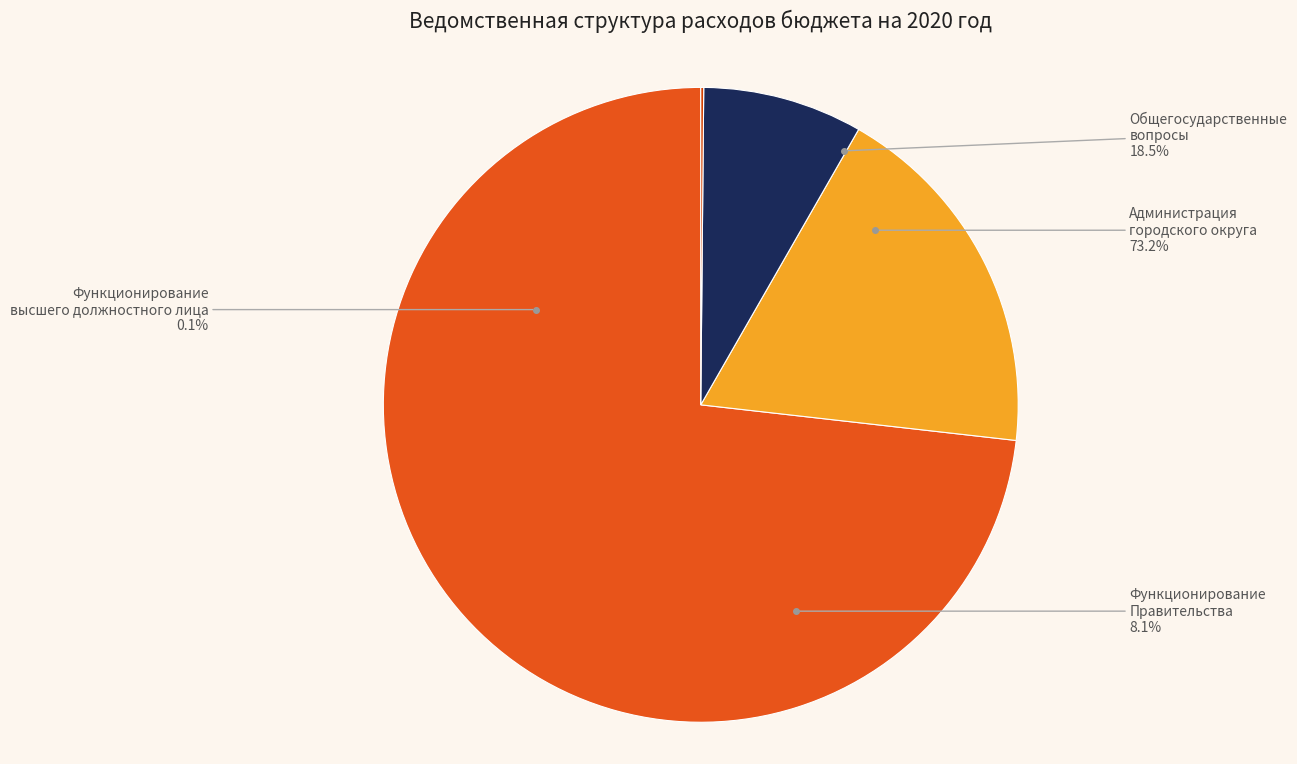

What is the total percentage of Общегосударственные вопросы and Функционирование высшего должностного лица?

18.7%